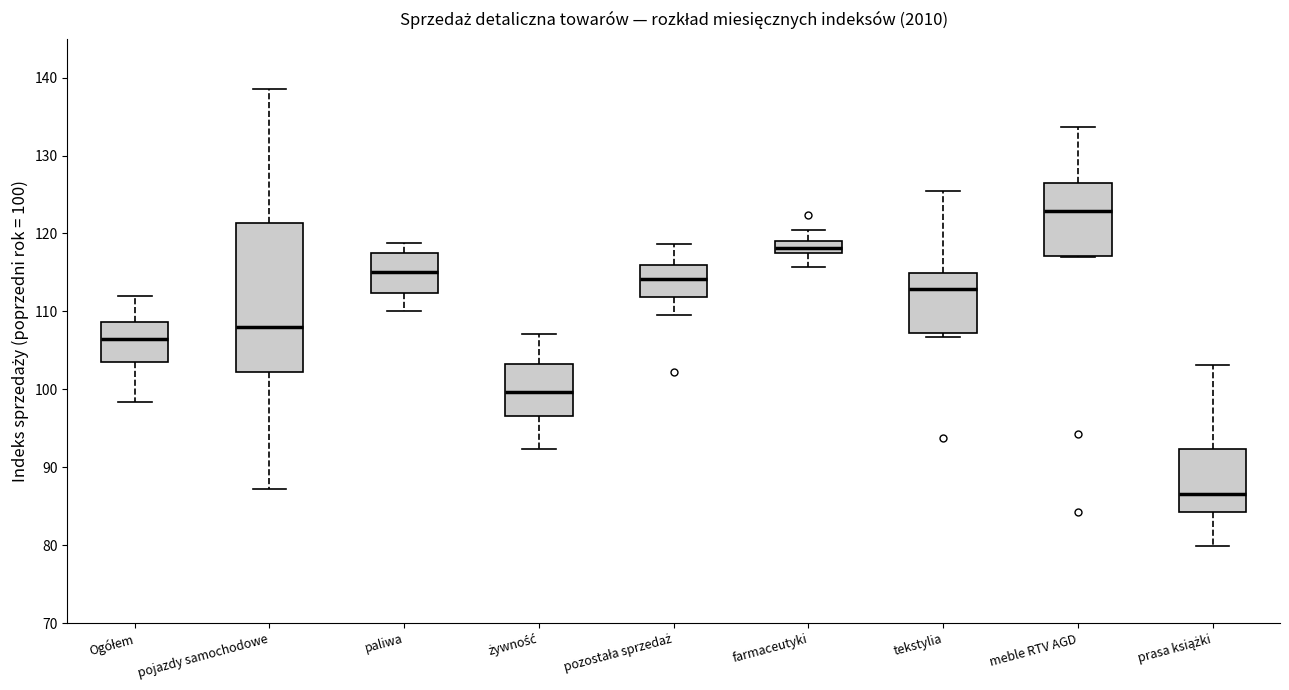

Comparing the boxes themselves (not the whiskers), which one is the tallest?

pojazdy samochodowe